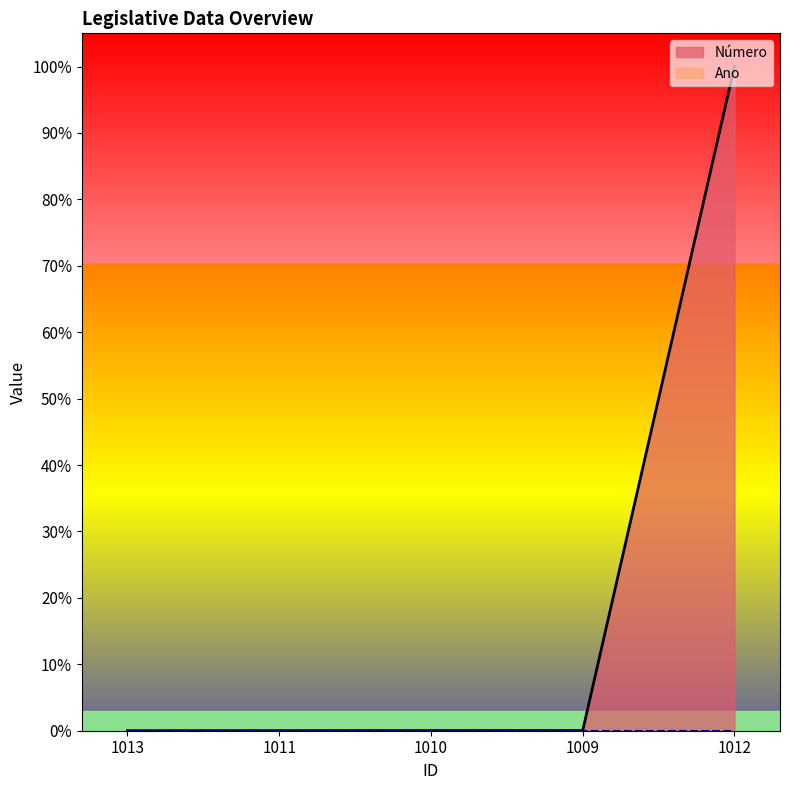

What is the sum of all values?

100.1